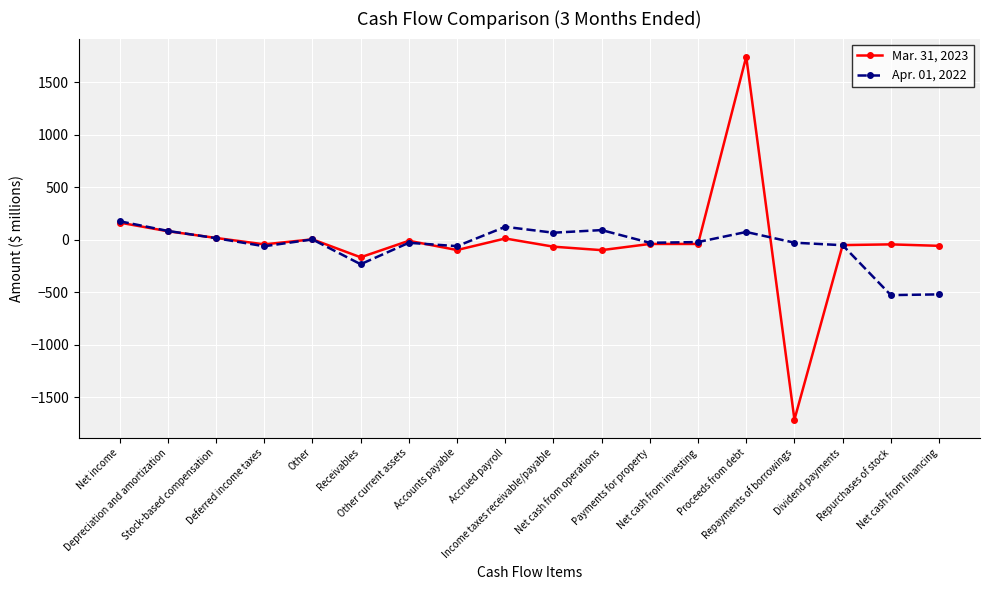

Which series has the widest spread of values?

Mar. 31, 2023